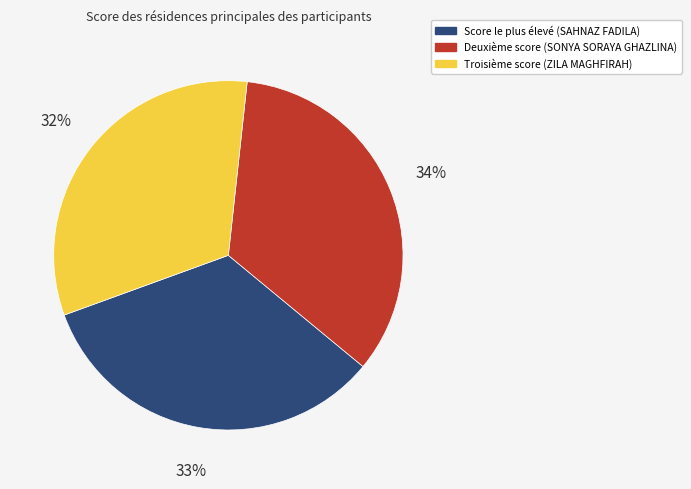

How many slices are in this pie chart?

3